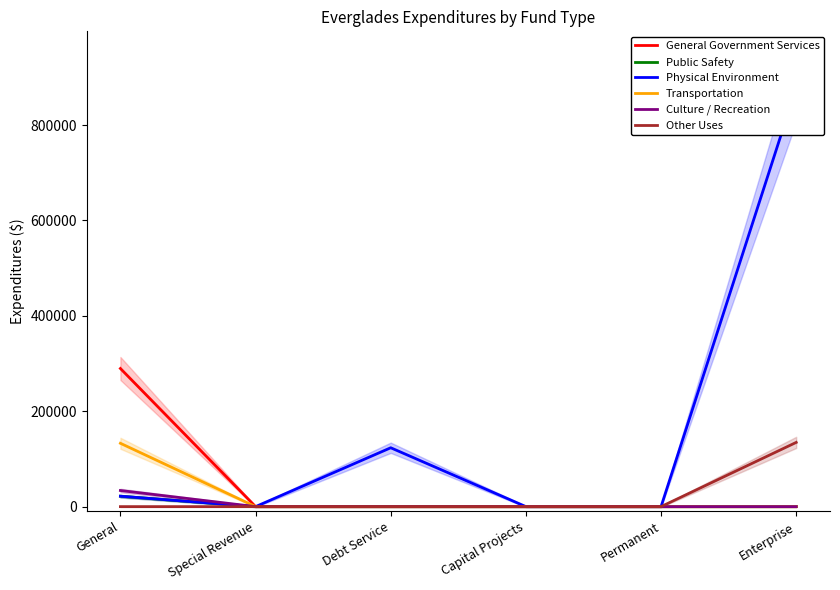

Is it true that General Government Services equals 289567 at General?

True